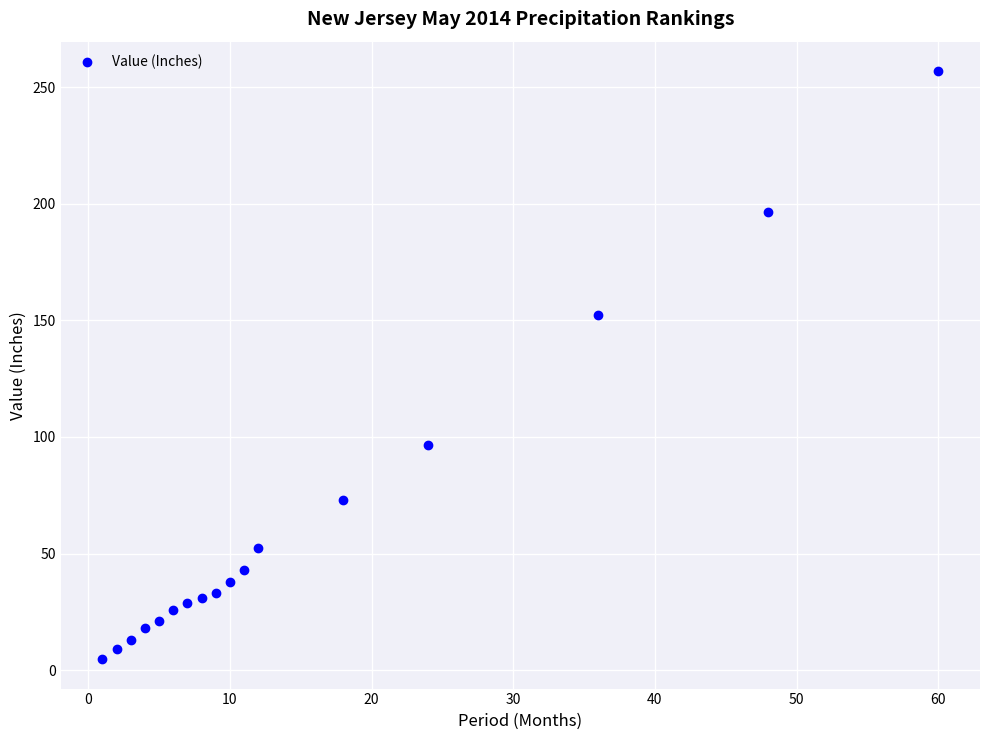

What Y value in the scatter plot is closest to 130?

152.1